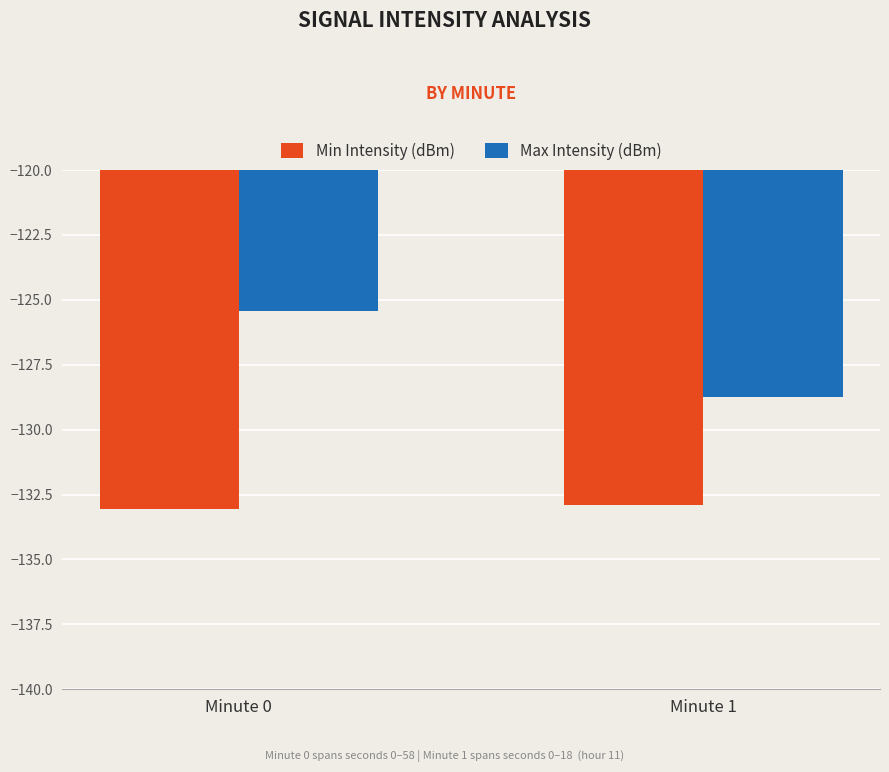

Reading right to left, what are all the values shown in this chart?

Min Intensity (dBm): Minute 1=-132.9	Minute 0=-133.1
Max Intensity (dBm): Minute 1=-128.7	Minute 0=-125.4